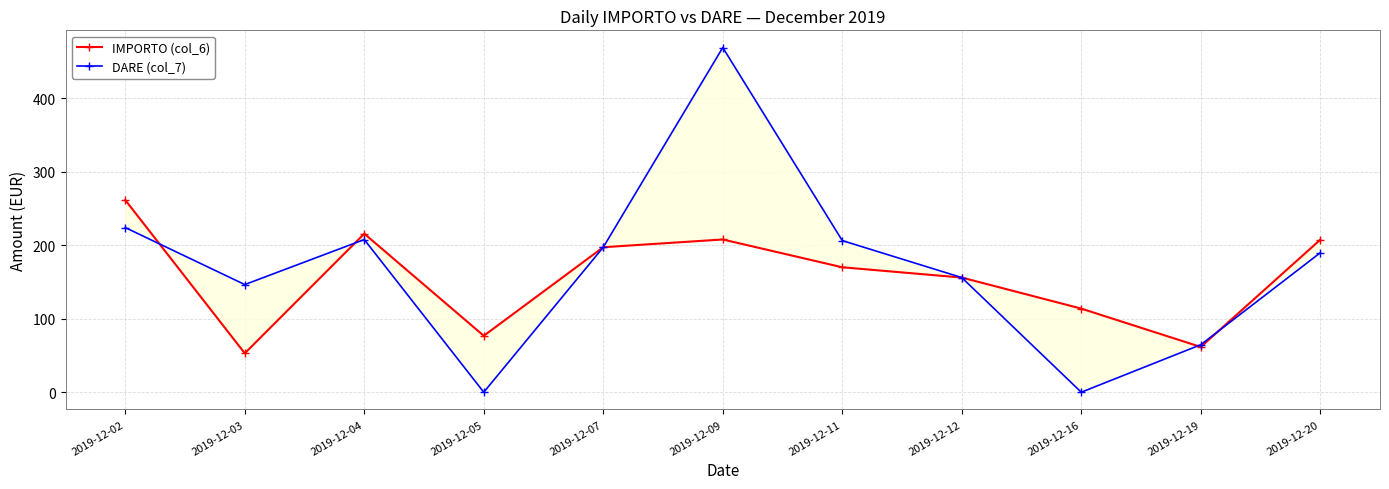

What is the average value of the DARE (col_7) series?

169.2